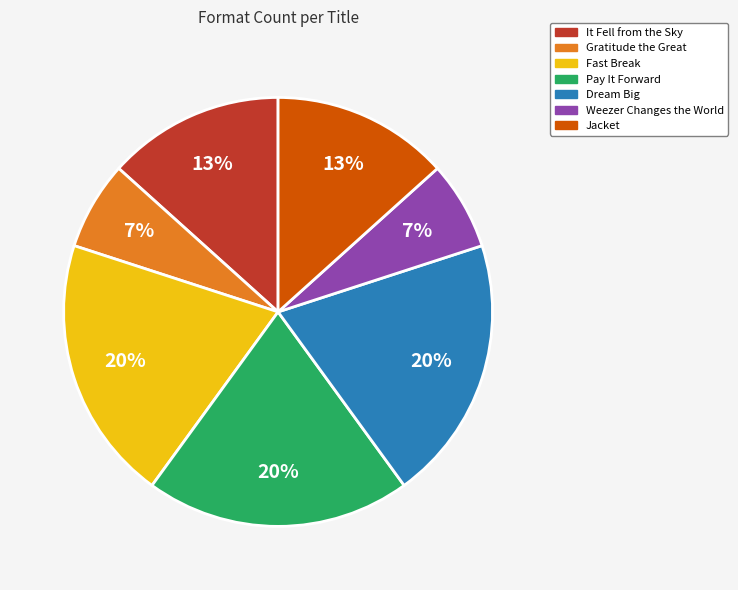

Combined, do Gratitude the Great and Pay It Forward account for over 50%?

No